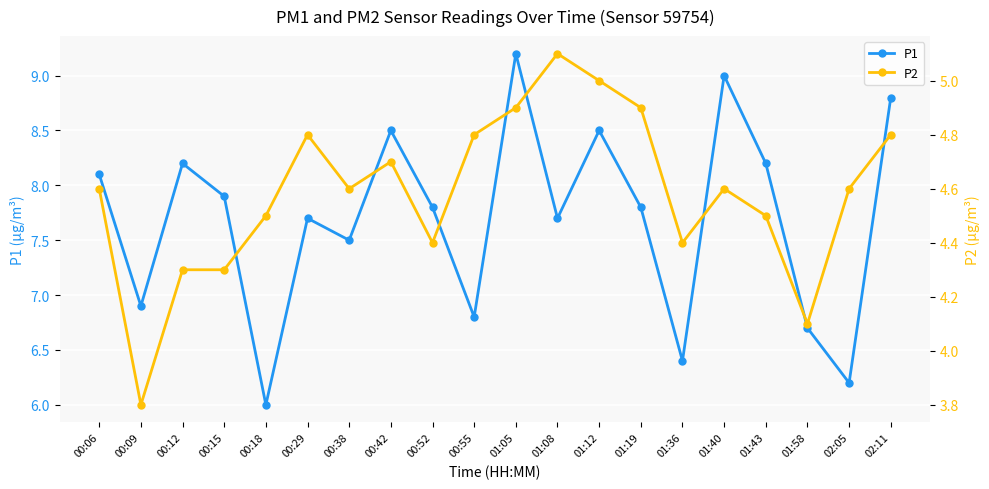

What is the sum of the P1 values at 00:38 and 01:36?

13.9